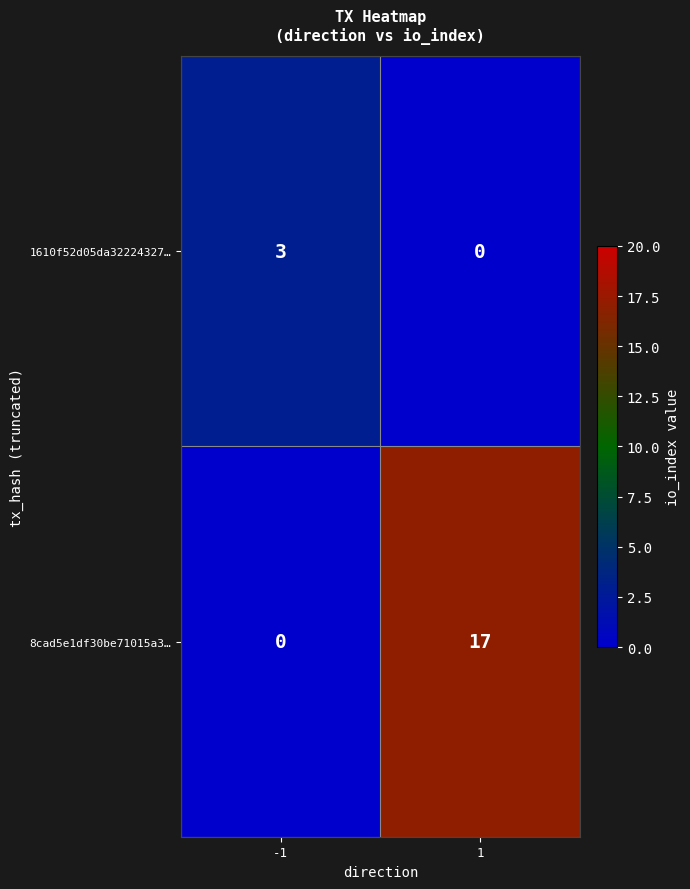

What is the highest value of the 1610f52d05da32224327… series?

3